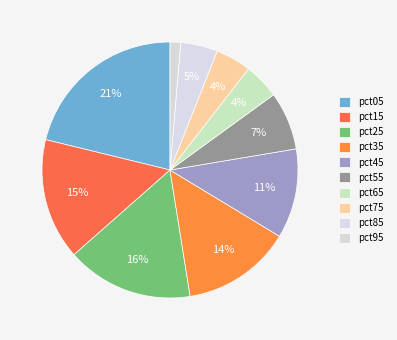

Count the number of slices in the pie.

10